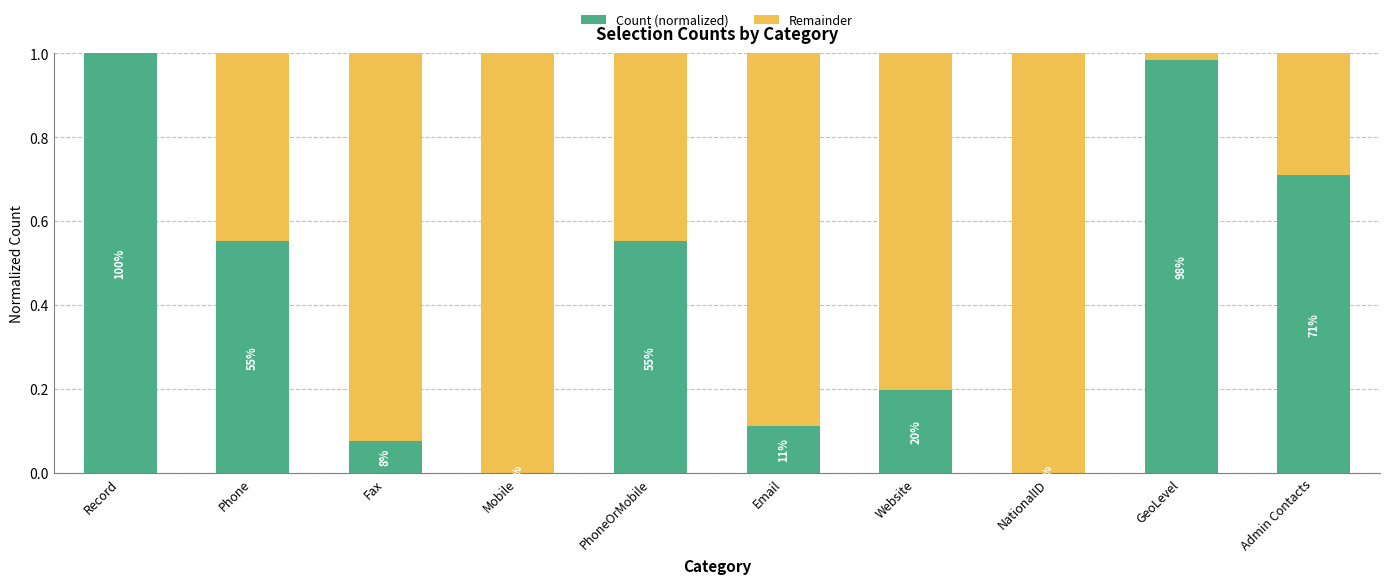

Are the bars horizontal?

No